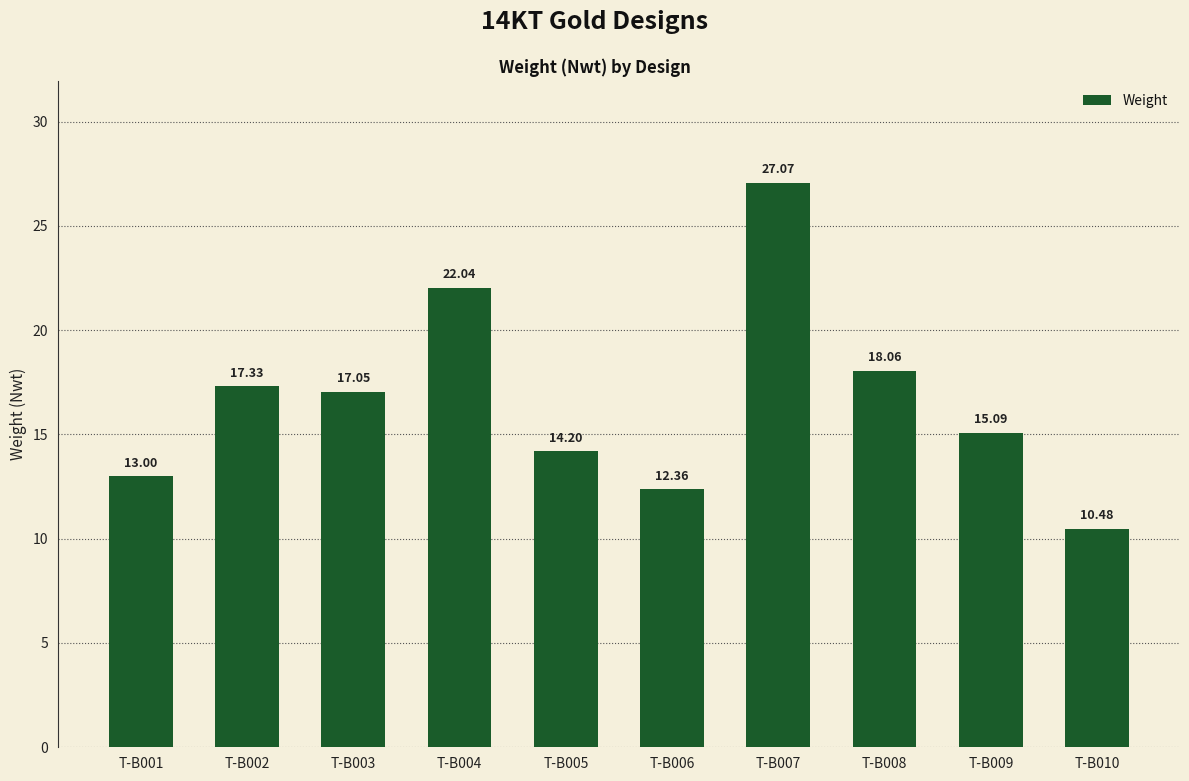

What is the change in value from T-B001 to T-B005?

+1.2